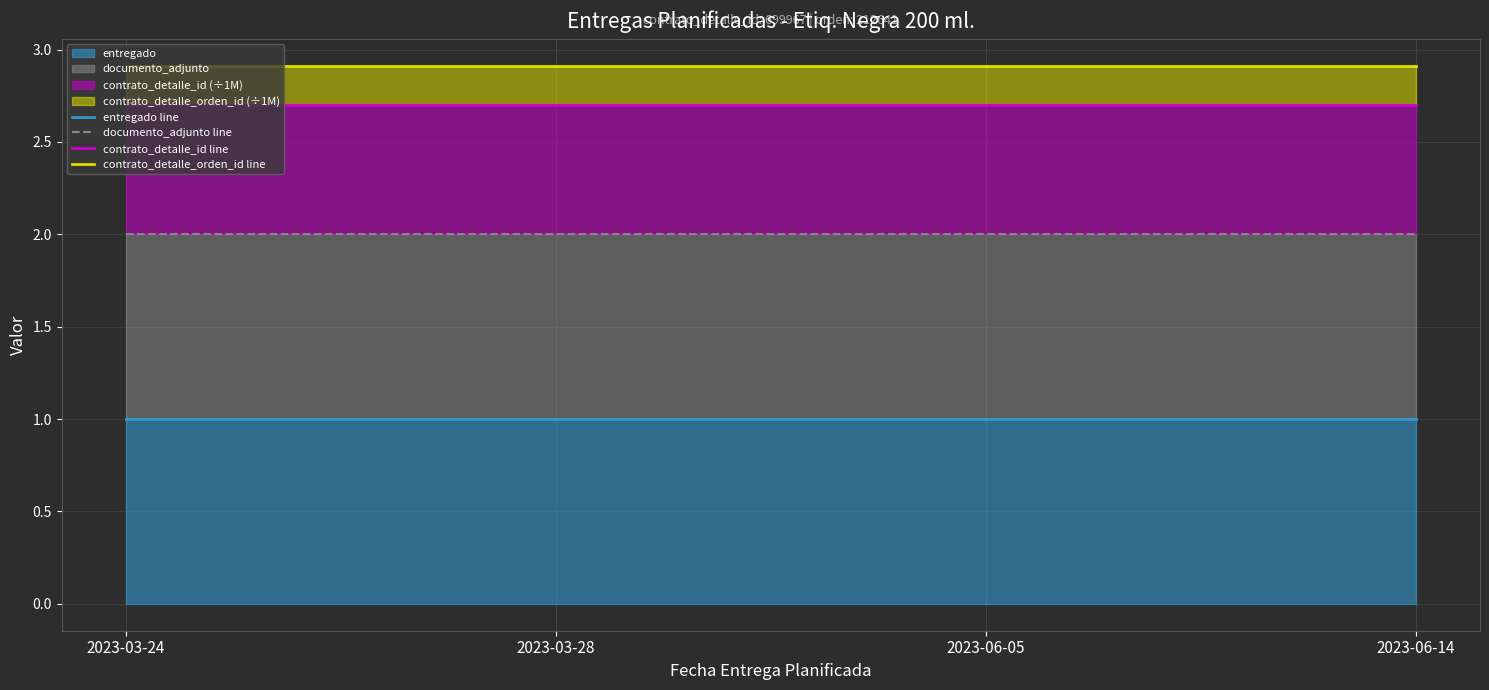

What is the maximum value for entregado line?

1.0